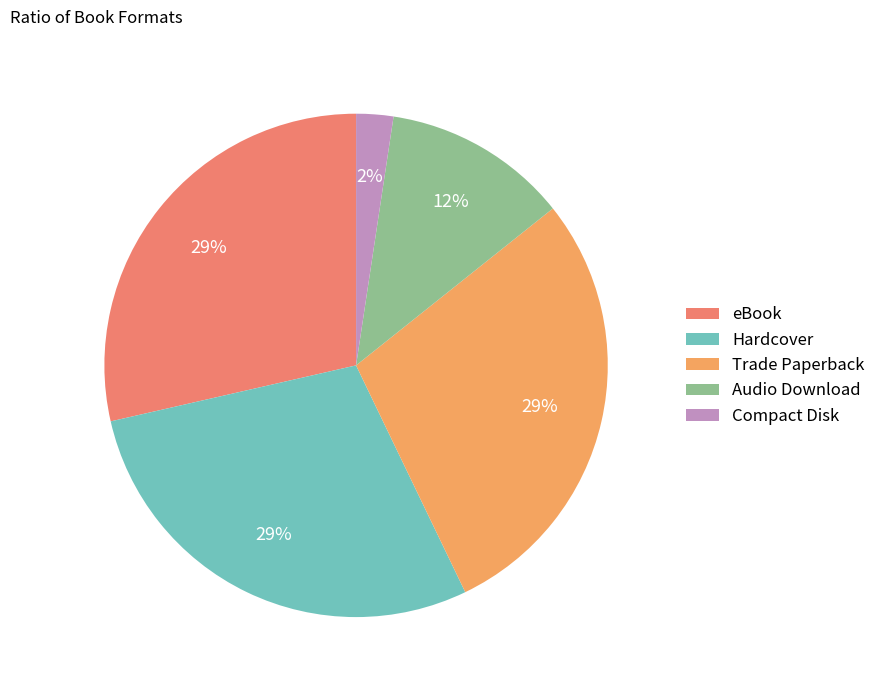

To the nearest percent, what percentage of the pie is eBook?

29%